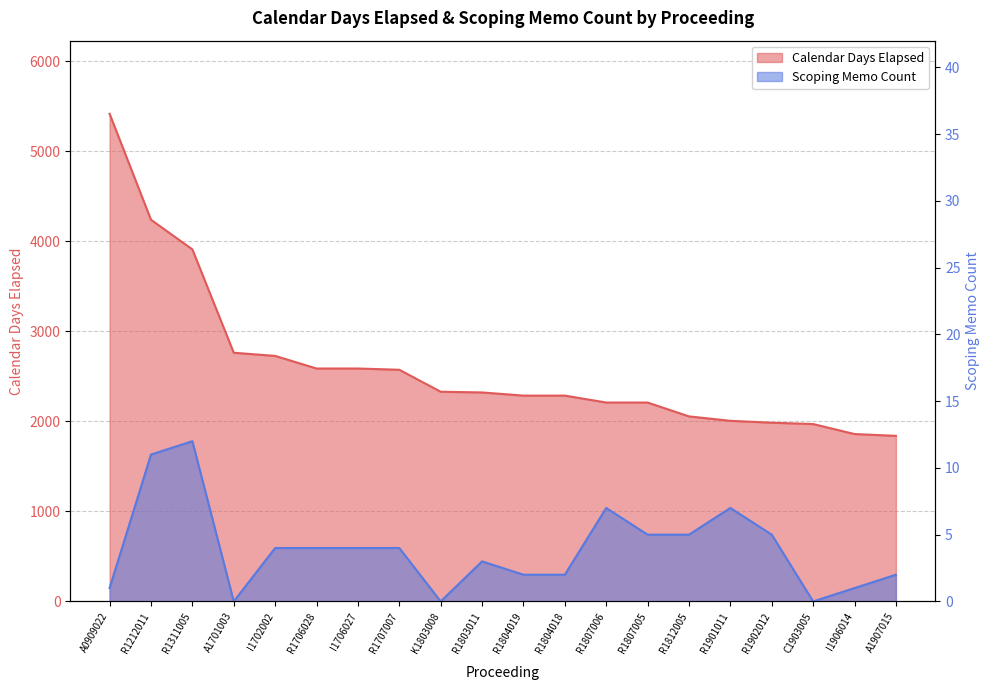

At how many categories does at least one series exceed 2018?

15